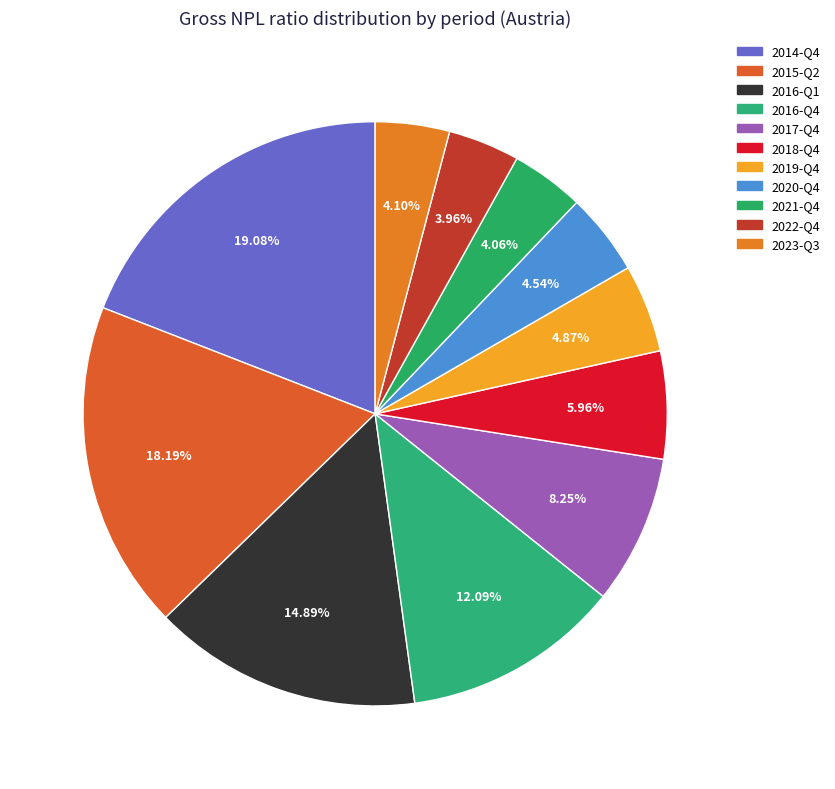

How many slices are in this pie chart?

11